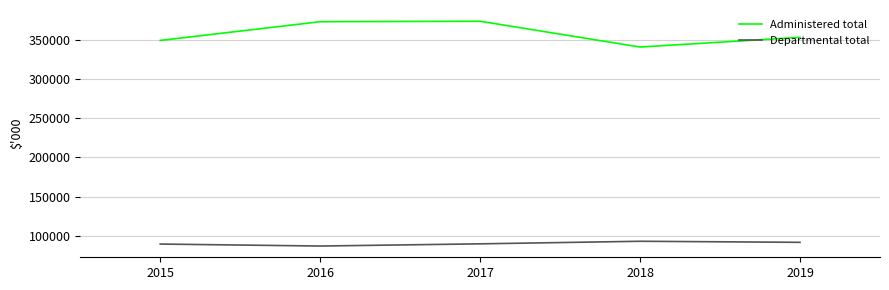

What is the difference between the highest and lowest values at 2017?

283986